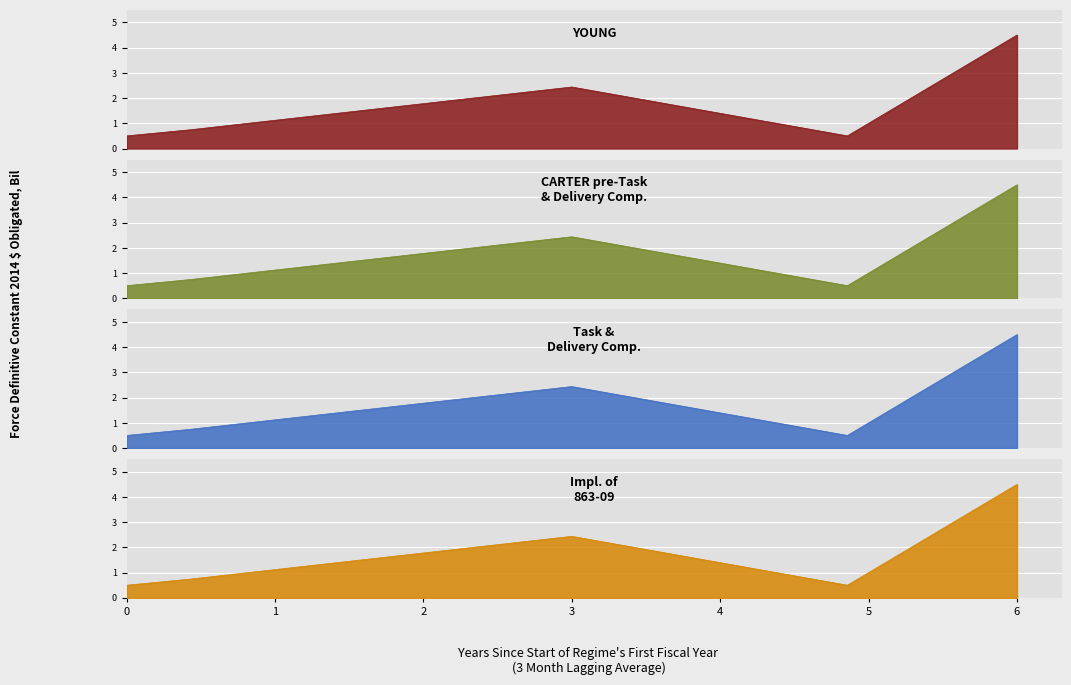

True or false: CARTER pre-Task
& Delivery Comp. and Impl. of
863-09 intersect in this chart.

False